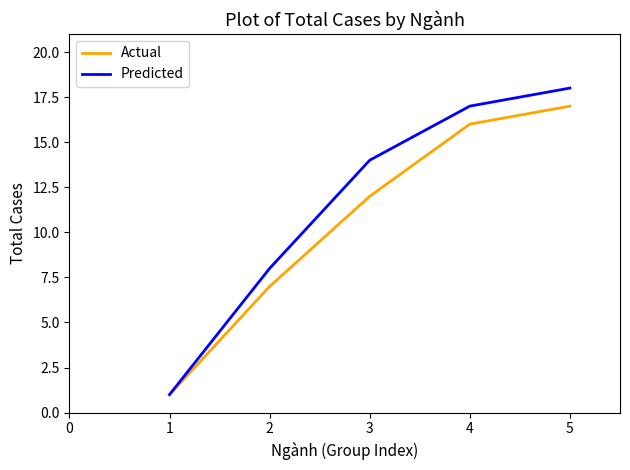

Reading left to right, transcribe all the data shown in this chart.

Actual: 1	7	12	16	17
Predicted: 1	8	14	17	18